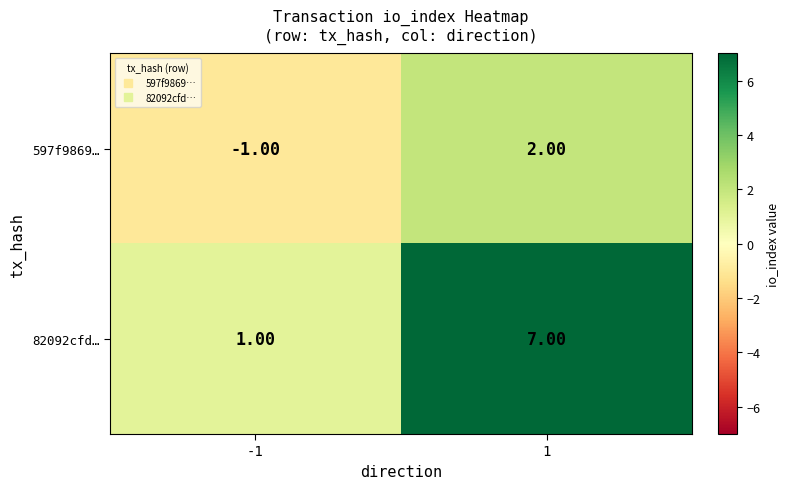

What is the sum of all 82092cfd… values?

8